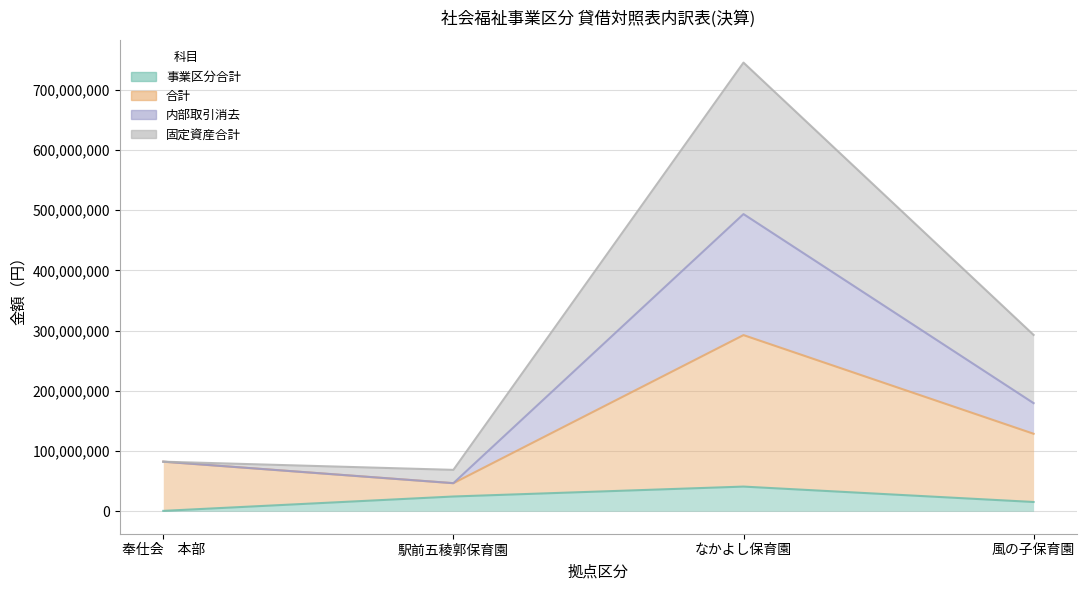

Rank the categories by 事業区分合計 value from highest to lowest.

なかよし保育園, 駅前五稜郭保育園, 風の子保育園, 奉仕会　本部